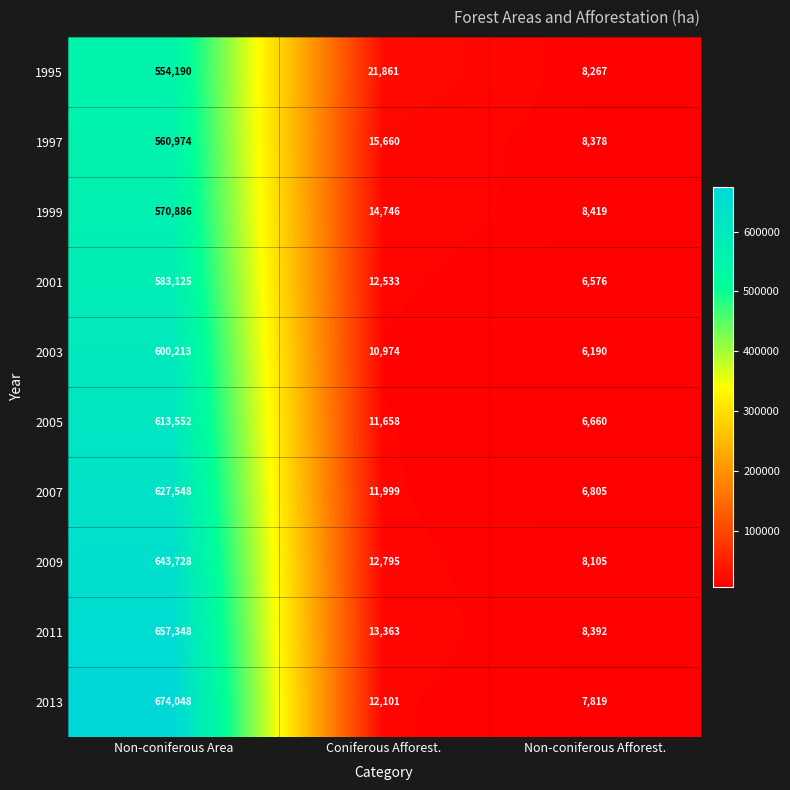

Reading right to left, transcribe all the data shown in this chart.

1995: Non-coniferous Afforest.=8267	Coniferous Afforest.=21861	Non-coniferous Area=554190
1997: Non-coniferous Afforest.=8378	Coniferous Afforest.=15660	Non-coniferous Area=560974
1999: Non-coniferous Afforest.=8419	Coniferous Afforest.=14746	Non-coniferous Area=570886
2001: Non-coniferous Afforest.=6576	Coniferous Afforest.=12533	Non-coniferous Area=583125
2003: Non-coniferous Afforest.=6190	Coniferous Afforest.=10974	Non-coniferous Area=600213
2005: Non-coniferous Afforest.=6660	Coniferous Afforest.=11658	Non-coniferous Area=613552
2007: Non-coniferous Afforest.=6805	Coniferous Afforest.=11999	Non-coniferous Area=627548
2009: Non-coniferous Afforest.=8105	Coniferous Afforest.=12795	Non-coniferous Area=643728
2011: Non-coniferous Afforest.=8392	Coniferous Afforest.=13363	Non-coniferous Area=657348
2013: Non-coniferous Afforest.=7819	Coniferous Afforest.=12101	Non-coniferous Area=674048